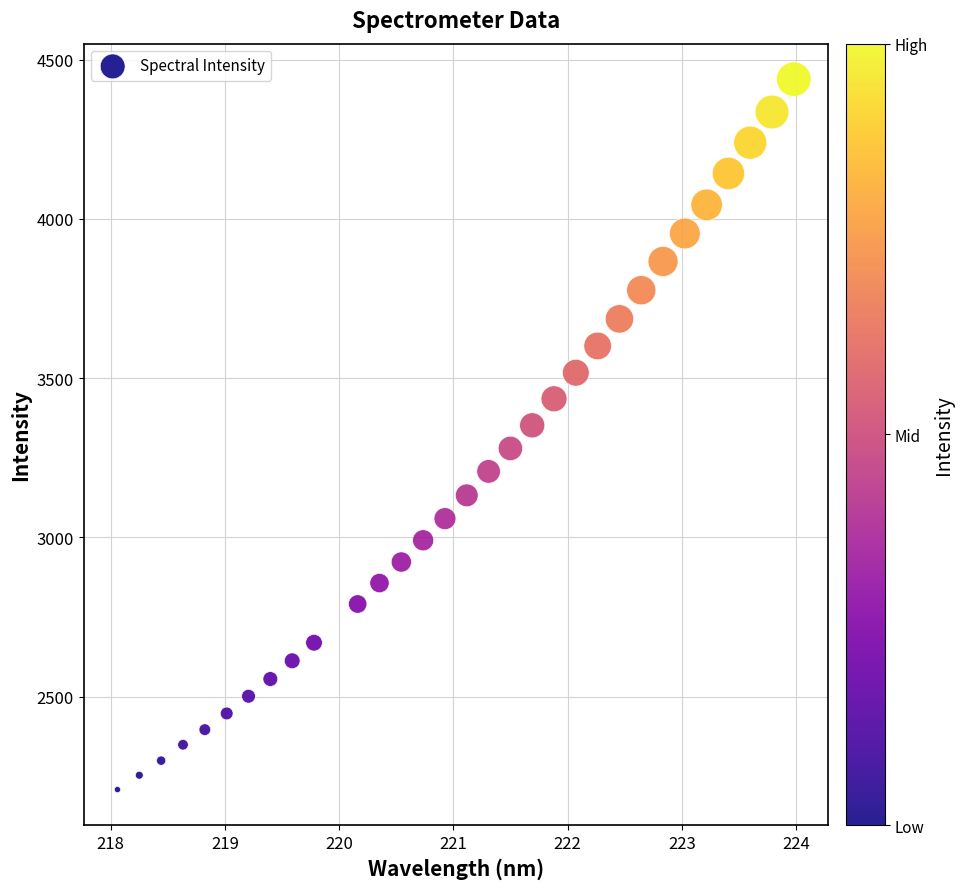

What is the range of X values (max minus min)?

5.9